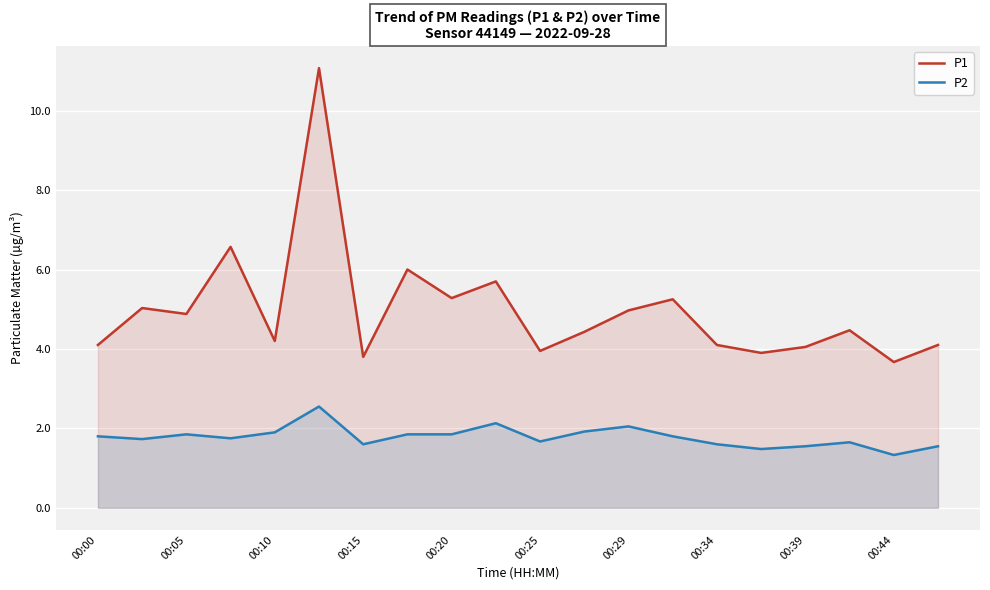

How many lines are shown in the chart?

2